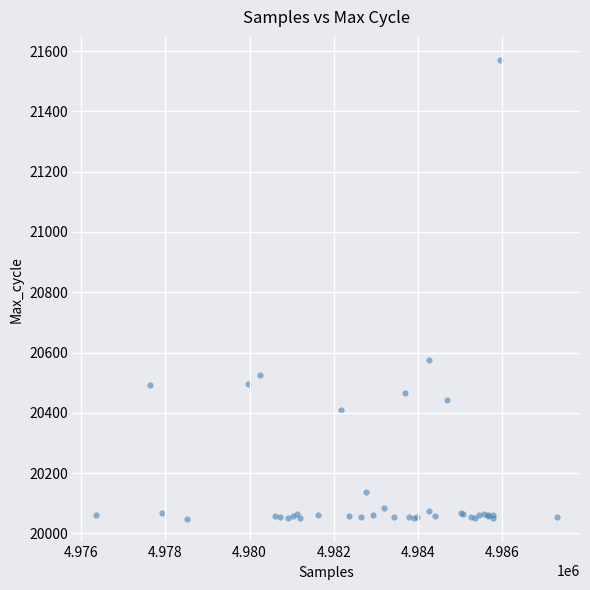

What Y value in the scatter plot is closest to 20810?

20574